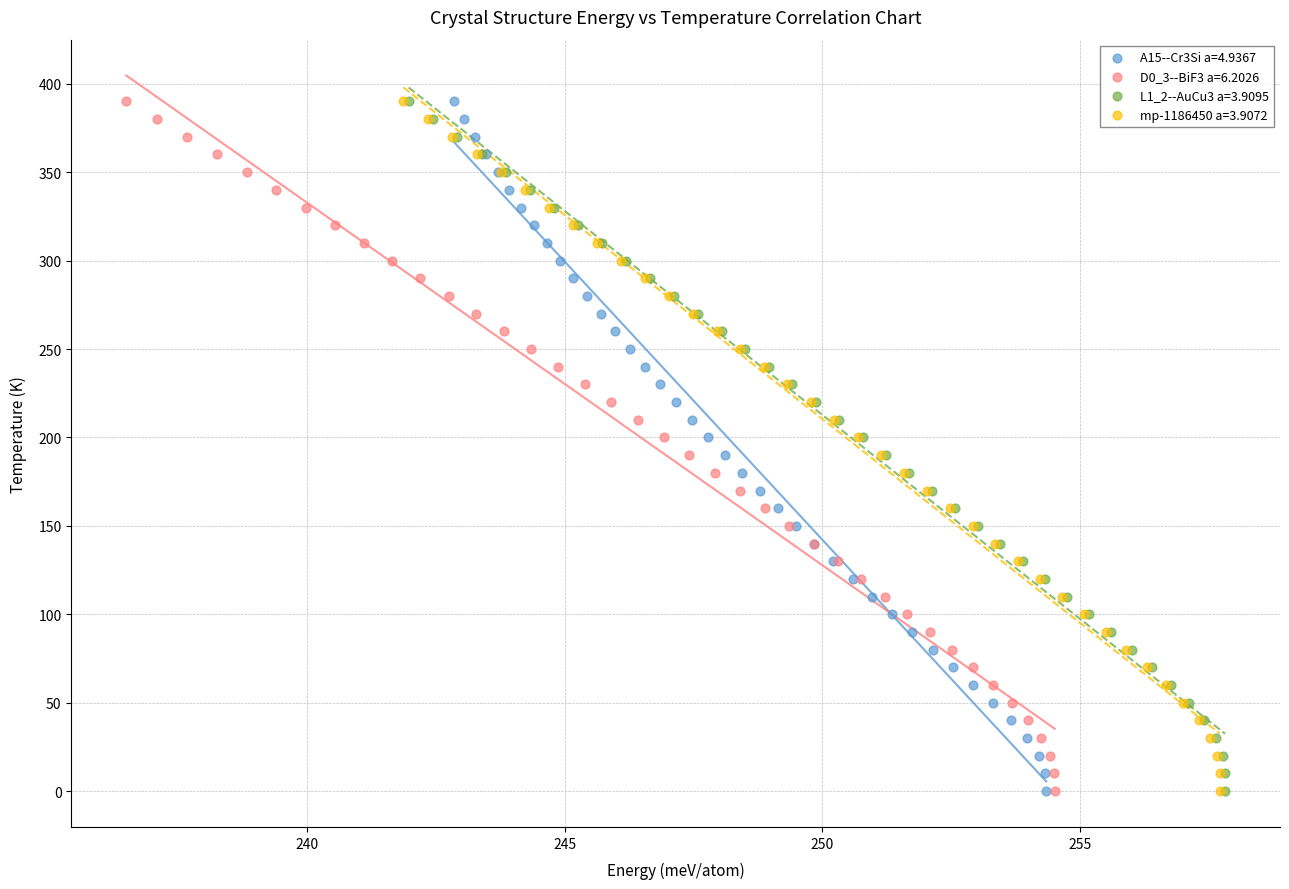

What are all the series names shown in the legend?

A15--Cr3Si a=4.9367, D0_3--BiF3 a=6.2026, L1_2--AuCu3 a=3.9095, mp-1186450 a=3.9072